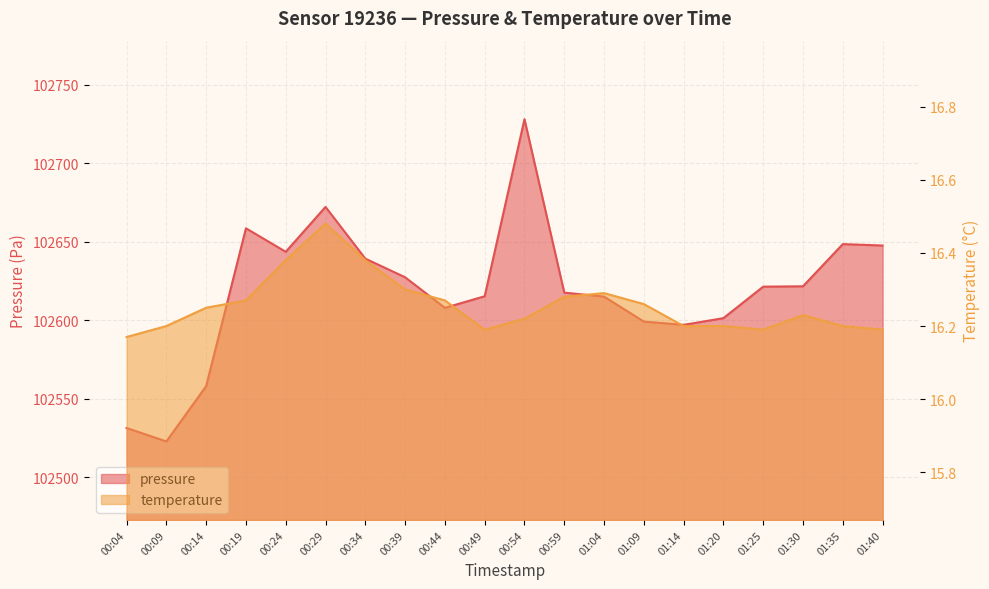

Which series changed the most between 00:09 and 00:34?

pressure